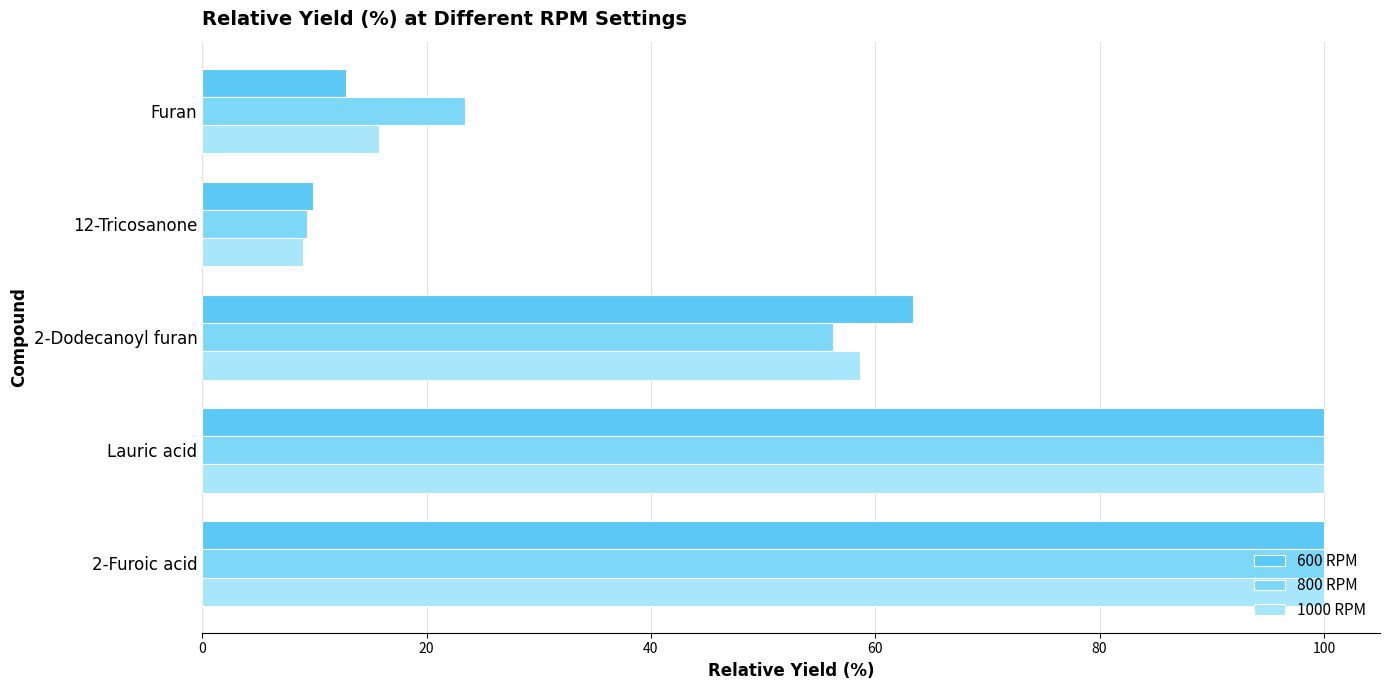

What is the sum of all 800 RPM values?

289.1